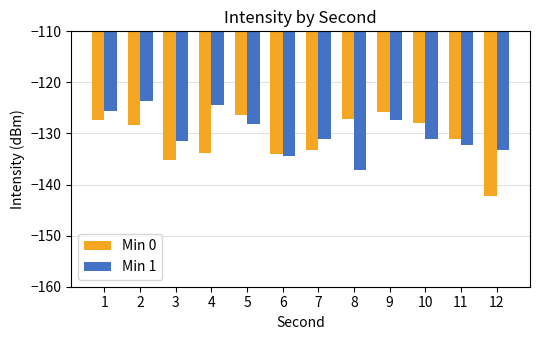

Which category has the highest value across all series?

2